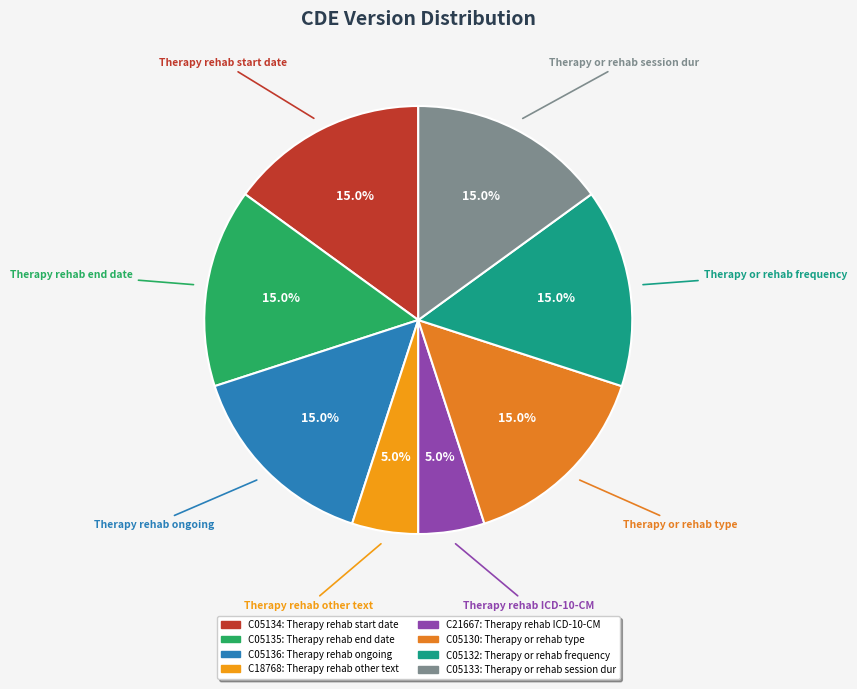

What percentage is the C05130 slice, to the nearest percent?

15%